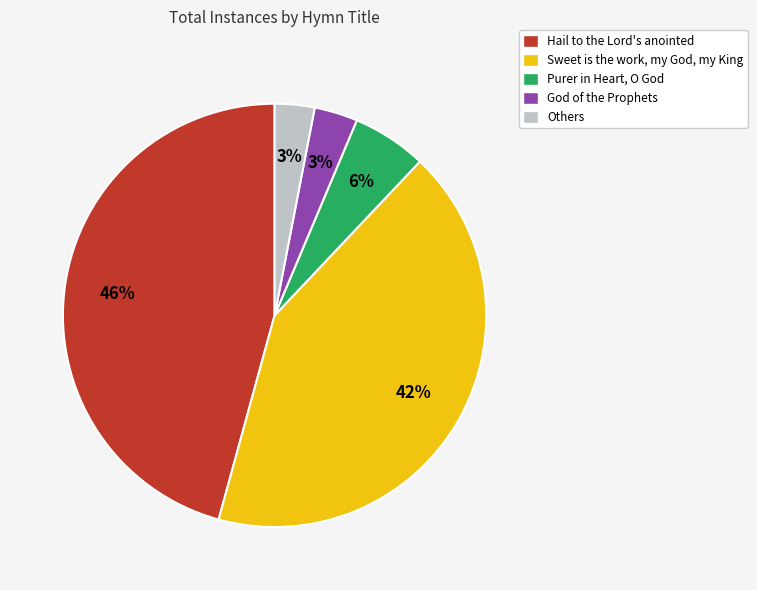

Count the number of slices in the pie.

5